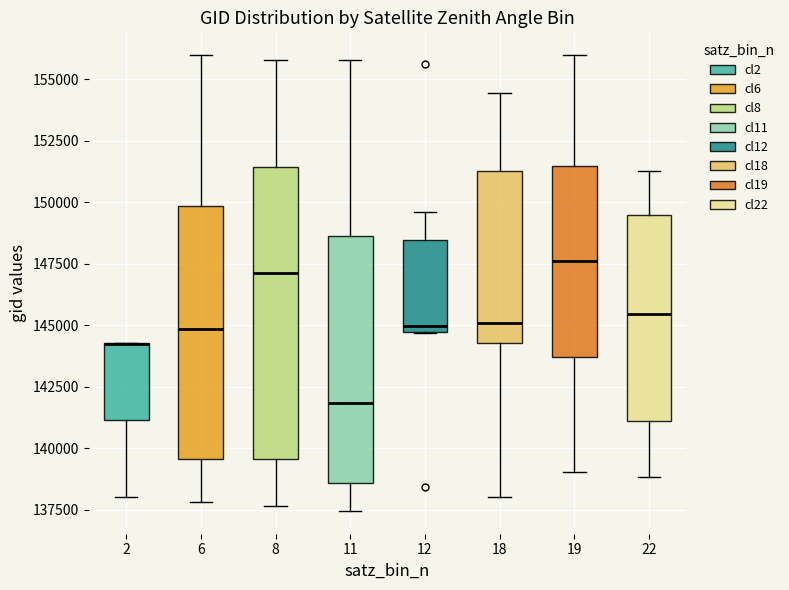

Reading left to right, read every box against the y-axis: the position of its median line, the range the box covers, and the ends of its whiskers. The values are not printed on the chart, so give them approximately, as read against the axis.

2: median 144000 (drawn on the box's upper edge), box 141000 to 144500, whiskers 138000 to 144500
6: median 145000, box 139500 to 150000, whiskers 138000 to 156000
8: median 147000, box 139500 to 151500, whiskers 137500 to 156000
11: median 142000, box 138500 to 148500, whiskers 137500 to 156000
12: median 145000, box 144500 to 148500, whiskers 144500 to 149500
18: median 145000, box 144500 to 151500, whiskers 138000 to 154500
19: median 147500, box 143500 to 151500, whiskers 139000 to 156000
22: median 145500, box 141000 to 149500, whiskers 139000 to 151500